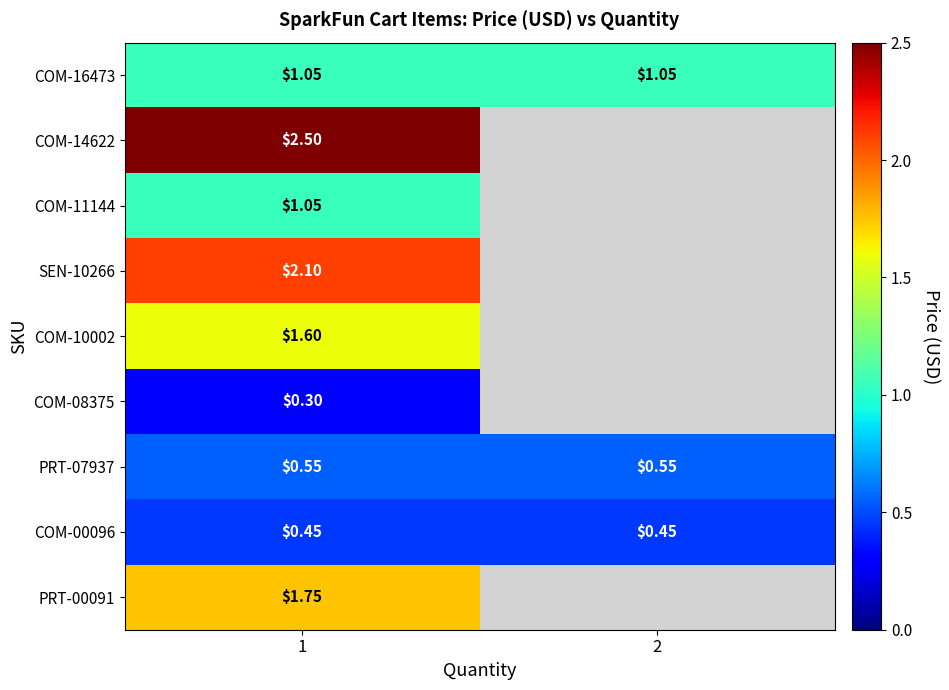

What is the sum of the SEN-10266 values at 2 and 1?

2.1